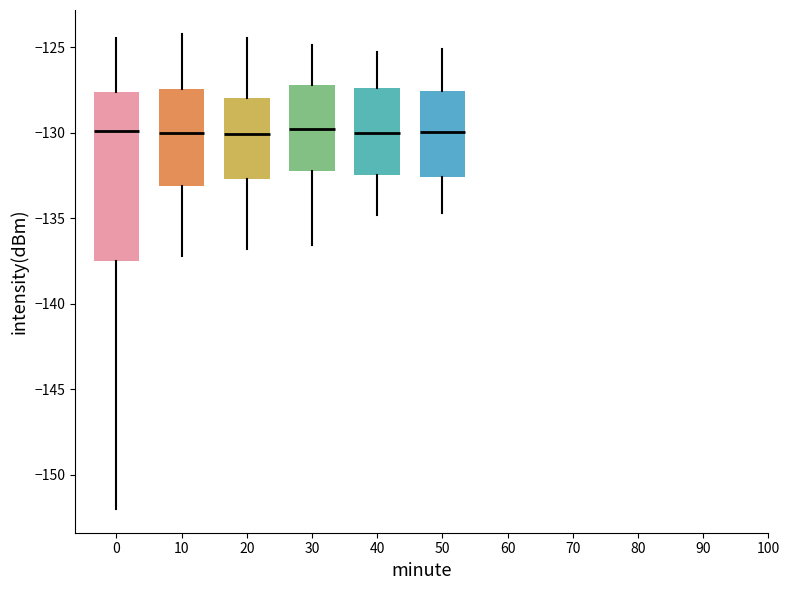

Where does the median line of the box at x = 50 sit on the y-axis? The values are not printed on the chart, so give them approximately, as read against the axis.

-130.0